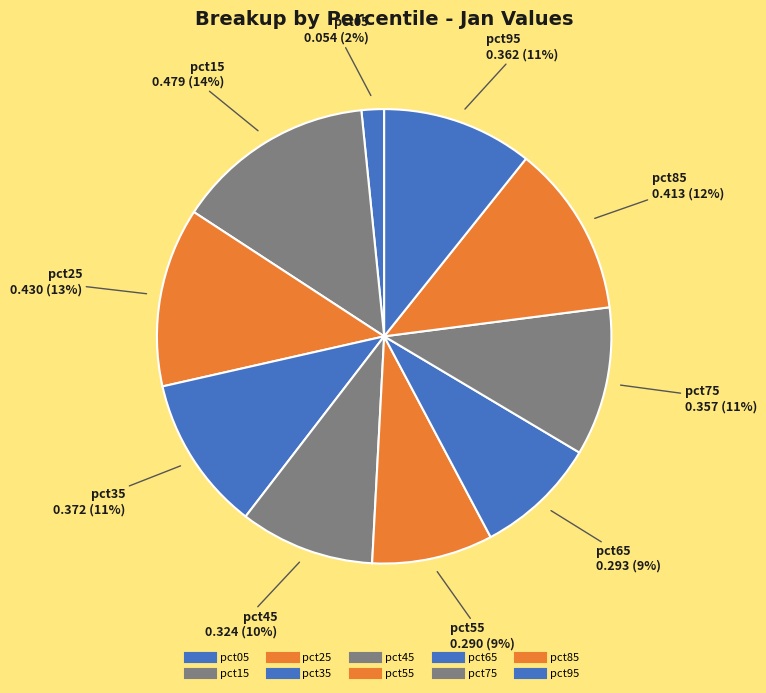

Is the sum of pct25 and pct65 greater than half?

No